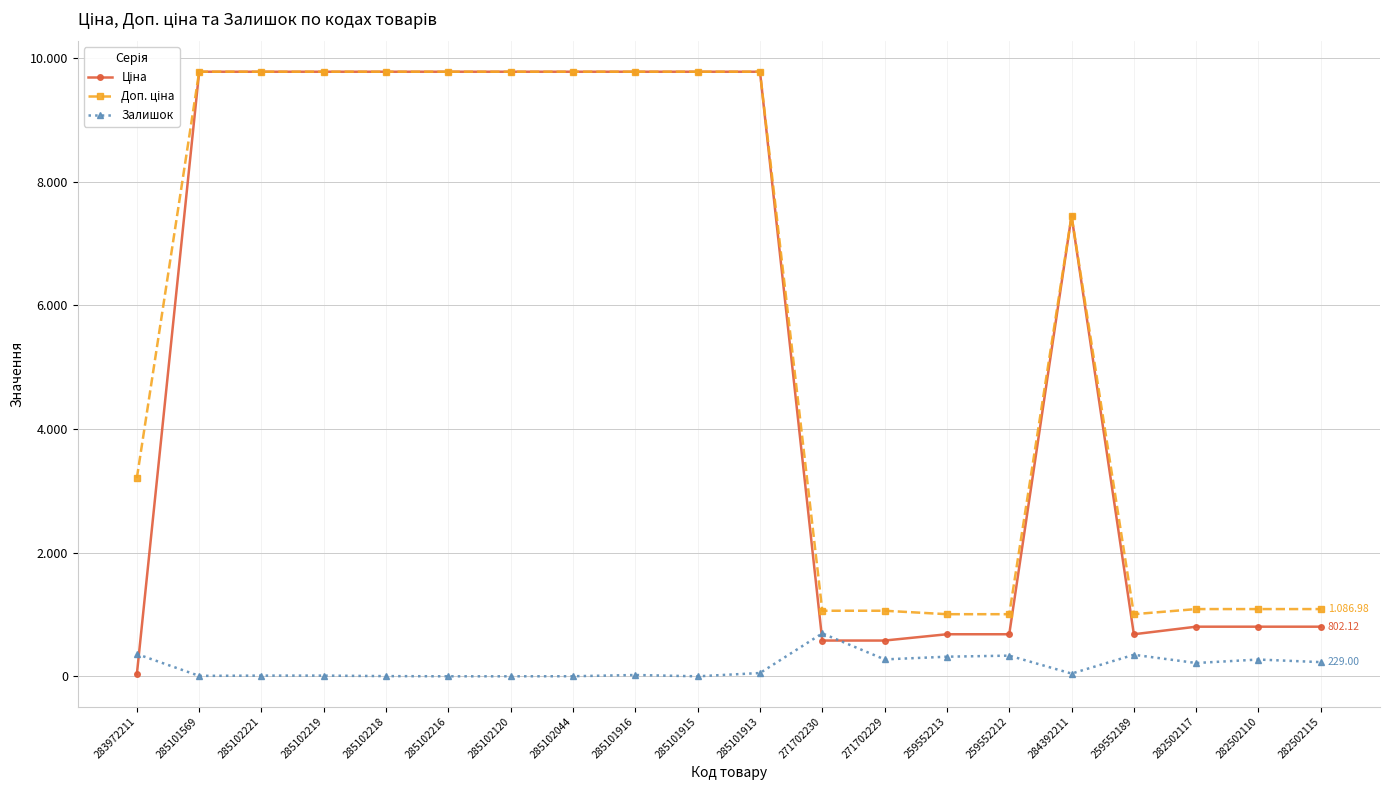

Is the value of Ціна at 282502117 greater than the value of Залишок at 282502115?

Yes